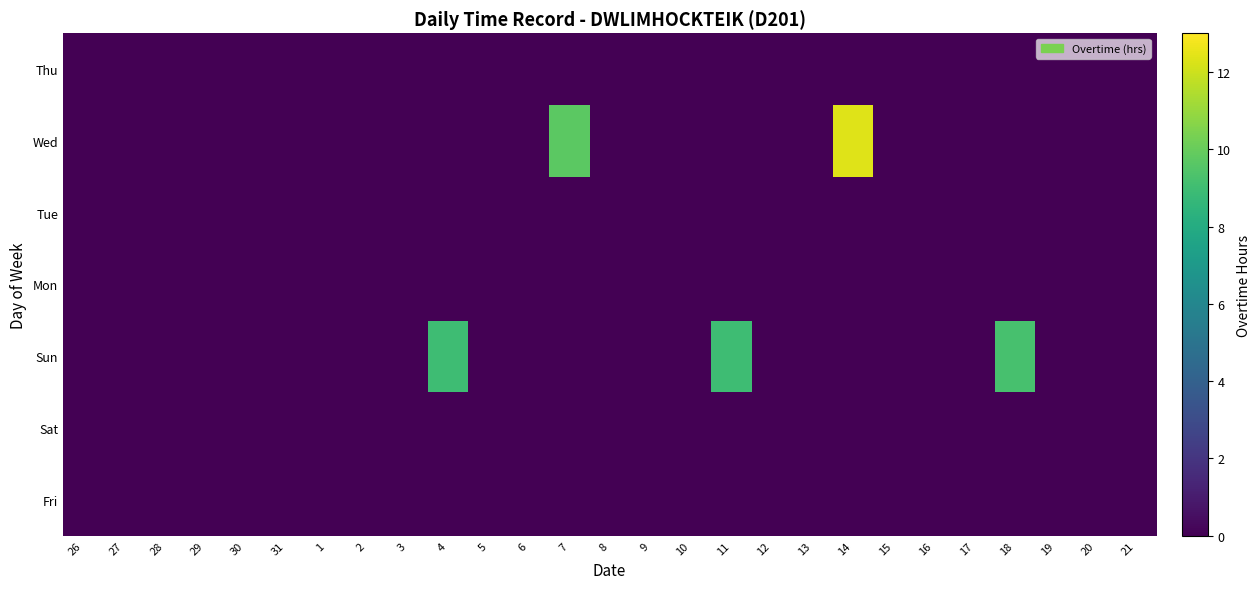

Reading left to right, what are all the values shown in this chart?

Fri: 26=0.0	27=0.0	28=0.0	29=0.0	30=0.0	31=0.0	1=0.0	2=0.0	3=0.0	4=0.0	5=0.0	6=0.0	7=0.0	8=0.0	9=0.0	10=0.0	11=0.0	12=0.0	13=0.0	14=0.0	15=0.0	16=0.0	17=0.0	18=0.0	19=0.0	20=0.0	21=0.0
Sat: 26=0.0	27=0.0	28=0.0	29=0.0	30=0.0	31=0.0	1=0.0	2=0.0	3=0.0	4=0.0	5=0.0	6=0.0	7=0.0	8=0.0	9=0.0	10=0.0	11=0.0	12=0.0	13=0.0	14=0.0	15=0.0	16=0.0	17=0.0	18=0.0	19=0.0	20=0.0	21=0.0
Sun: 26=0.0	27=0.0	28=0.0	29=0.0	30=0.0	31=0.0	1=0.0	2=0.0	3=0.0	4=9.0	5=0.0	6=0.0	7=0.0	8=0.0	9=0.0	10=0.0	11=8.9	12=0.0	13=0.0	14=0.0	15=0.0	16=0.0	17=0.0	18=9.2	19=0.0	20=0.0	21=0.0
Mon: 26=0.0	27=0.0	28=0.0	29=0.0	30=0.0	31=0.0	1=0.0	2=0.0	3=0.0	4=0.0	5=0.0	6=0.0	7=0.0	8=0.0	9=0.0	10=0.0	11=0.0	12=0.0	13=0.0	14=0.0	15=0.0	16=0.0	17=0.0	18=0.0	19=0.0	20=0.0	21=0.0
Tue: 26=0.0	27=0.0	28=0.0	29=0.0	30=0.0	31=0.0	1=0.0	2=0.0	3=0.0	4=0.0	5=0.0	6=0.0	7=0.0	8=0.0	9=0.0	10=0.0	11=0.0	12=0.0	13=0.0	14=0.0	15=0.0	16=0.0	17=0.0	18=0.0	19=0.0	20=0.0	21=0.0
Wed: 26=0.0	27=0.0	28=0.0	29=0.0	30=0.0	31=0.0	1=0.0	2=0.0	3=0.0	4=0.0	5=0.0	6=0.0	7=9.7	8=0.0	9=0.0	10=0.0	11=0.0	12=0.0	13=0.0	14=12.4	15=0.0	16=0.0	17=0.0	18=0.0	19=0.0	20=0.0	21=0.0
Thu: 26=0.0	27=0.0	28=0.0	29=0.0	30=0.0	31=0.0	1=0.0	2=0.0	3=0.0	4=0.0	5=0.0	6=0.0	7=0.0	8=0.0	9=0.0	10=0.0	11=0.0	12=0.0	13=0.0	14=0.0	15=0.0	16=0.0	17=0.0	18=0.0	19=0.0	20=0.0	21=0.0